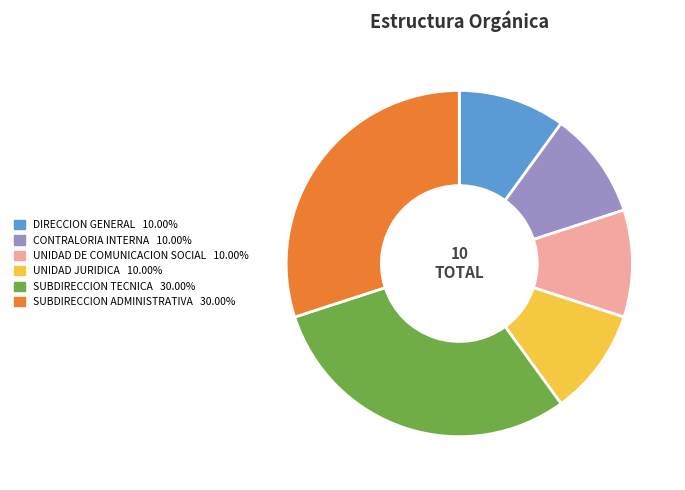

Does UNIDAD JURIDICA represent more than half of the total?

No